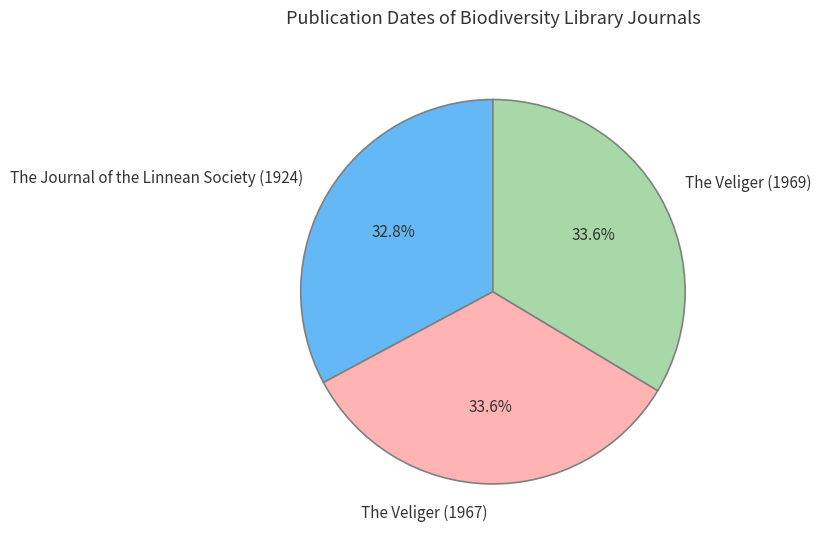

Approximately how many times larger is the value at The Veliger (1967) compared to The Veliger (1969)?

1.0